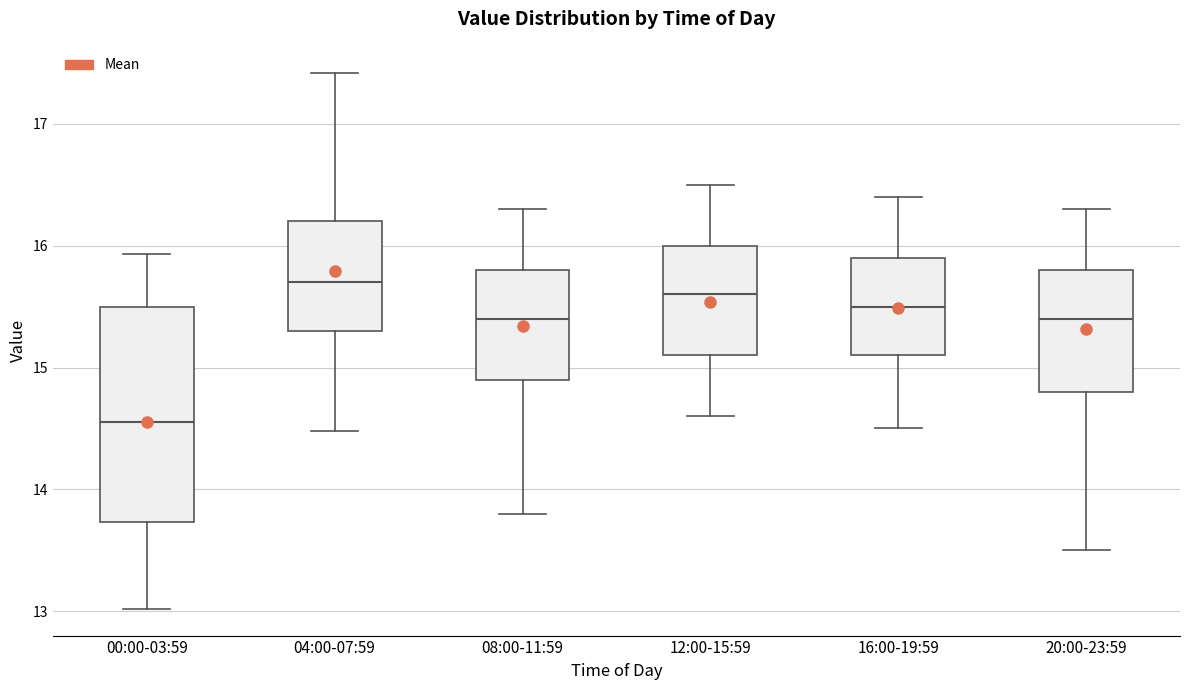

Reading left to right, read every box against the y-axis: the position of its median line, the range the box covers, and the ends of its whiskers. The values are not printed on the chart, so give them approximately, as read against the axis.

00:00-03:59: median 14.6, box 13.7 to 15.5, whiskers 13.0 to 15.9
04:00-07:59: median 15.7, box 15.3 to 16.2, whiskers 14.5 to 17.4
08:00-11:59: median 15.4, box 14.9 to 15.8, whiskers 13.8 to 16.3
12:00-15:59: median 15.6, box 15.1 to 16.0, whiskers 14.6 to 16.5
16:00-19:59: median 15.5, box 15.1 to 15.9, whiskers 14.5 to 16.4
20:00-23:59: median 15.4, box 14.8 to 15.8, whiskers 13.5 to 16.3